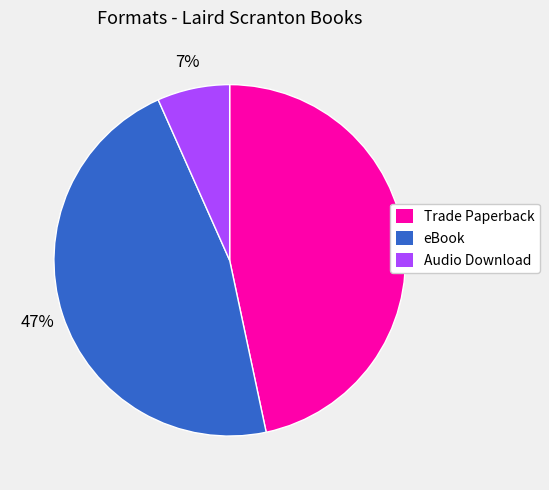

Count the number of slices in the pie.

3